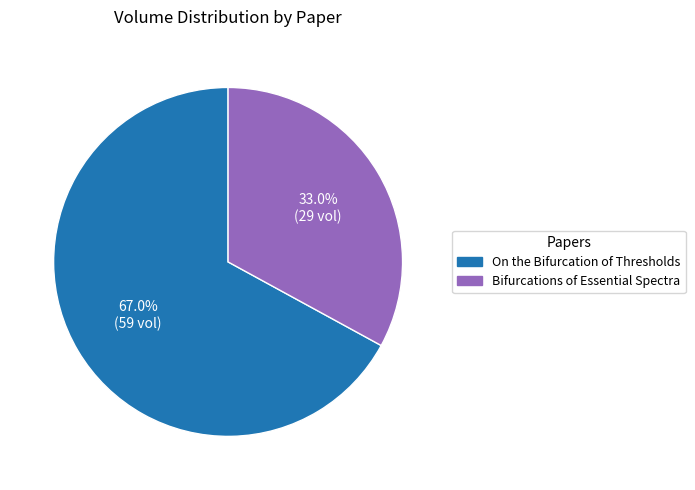

Is it true that Bifurcations of Essential Spectra is 28% of the pie?

False